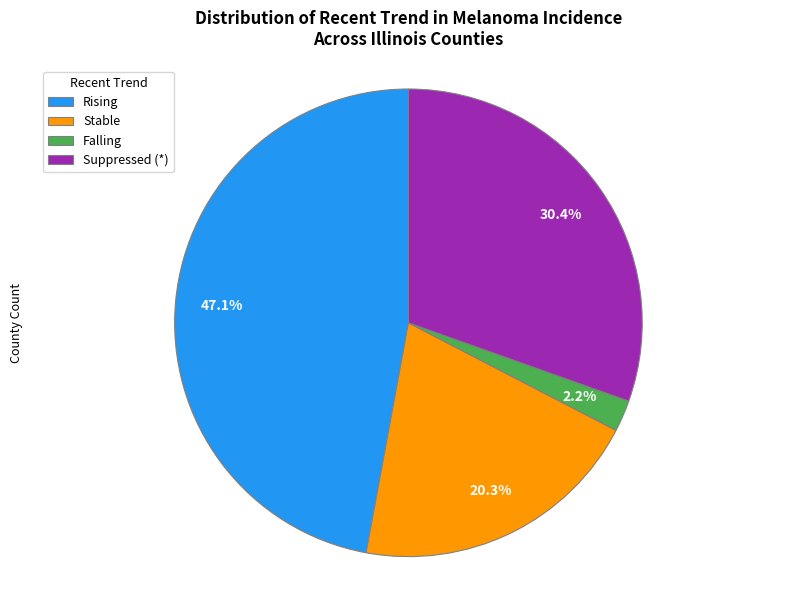

Rank the categories by value from lowest to highest.

Falling, Stable, Suppressed (*), Rising